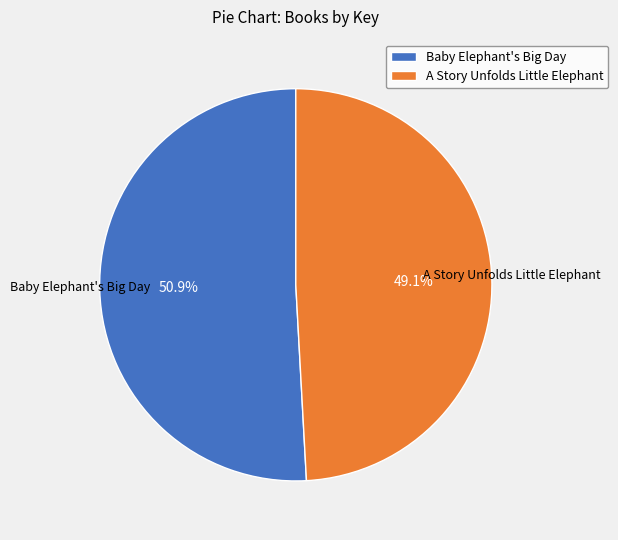

What portion of the pie excludes Baby Elephant's Big Day?

49.1%